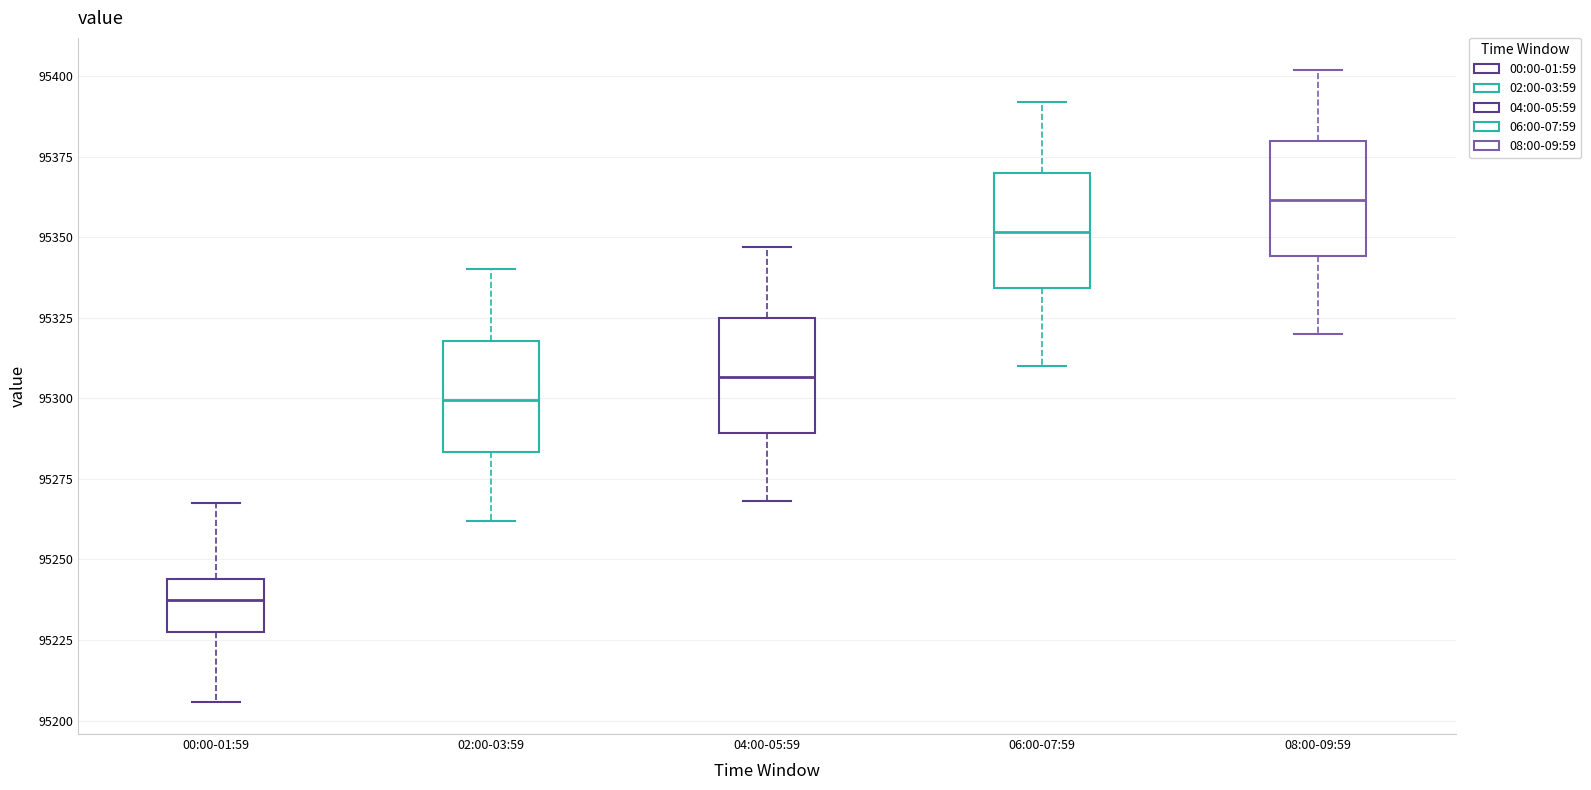

Reading left to right, transcribe this box plot: for each box, give where its median line is, the range the box spans, and where its two whiskers end, as read against the y-axis. The values are not printed on the chart, so give them approximately, as read against the axis.

00:00-01:59: median 95235, box 95225 to 95245, whiskers 95205 to 95265
02:00-03:59: median 95300, box 95285 to 95320, whiskers 95260 to 95340
04:00-05:59: median 95305, box 95290 to 95325, whiskers 95270 to 95345
06:00-07:59: median 95350, box 95335 to 95370, whiskers 95310 to 95390
08:00-09:59: median 95360, box 95345 to 95380, whiskers 95320 to 95400